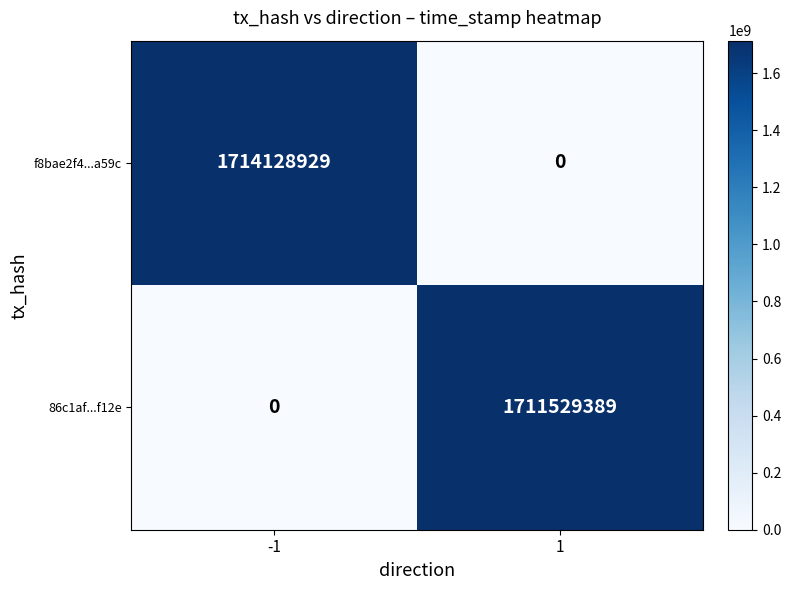

What is the spread (max minus min) of values at 1?

1711529389